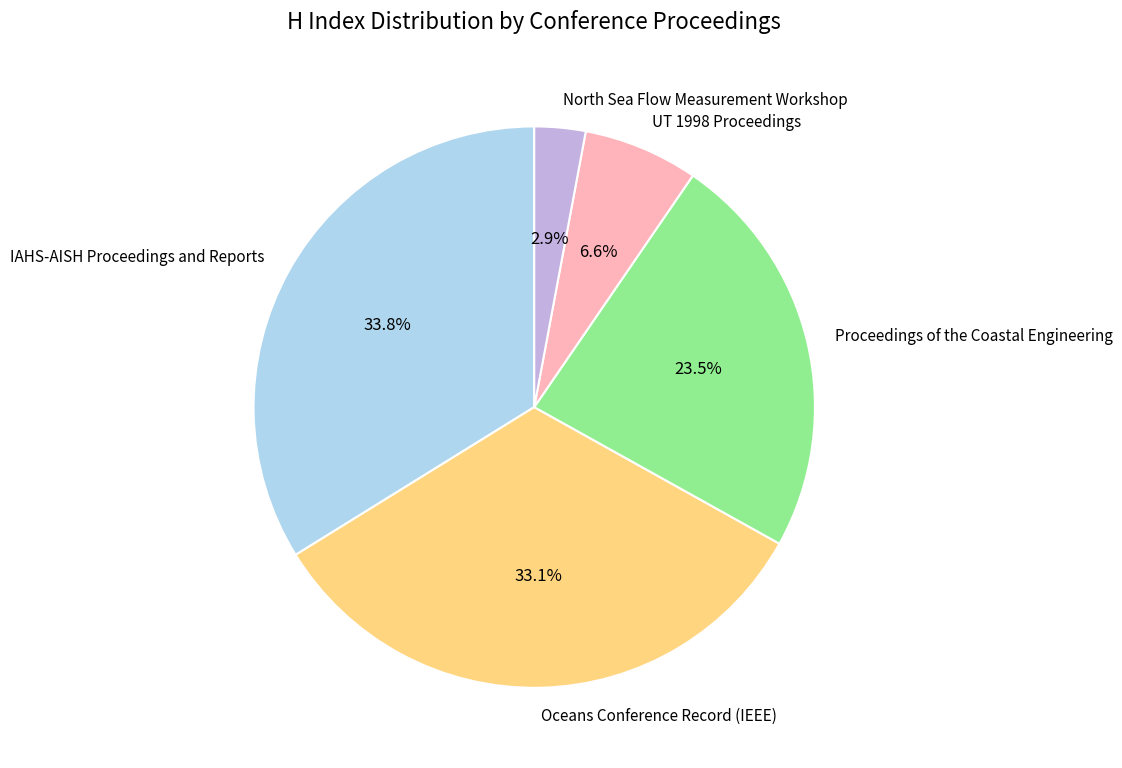

What is the largest slice in the pie chart?

IAHS-AISH Proceedings and Reports